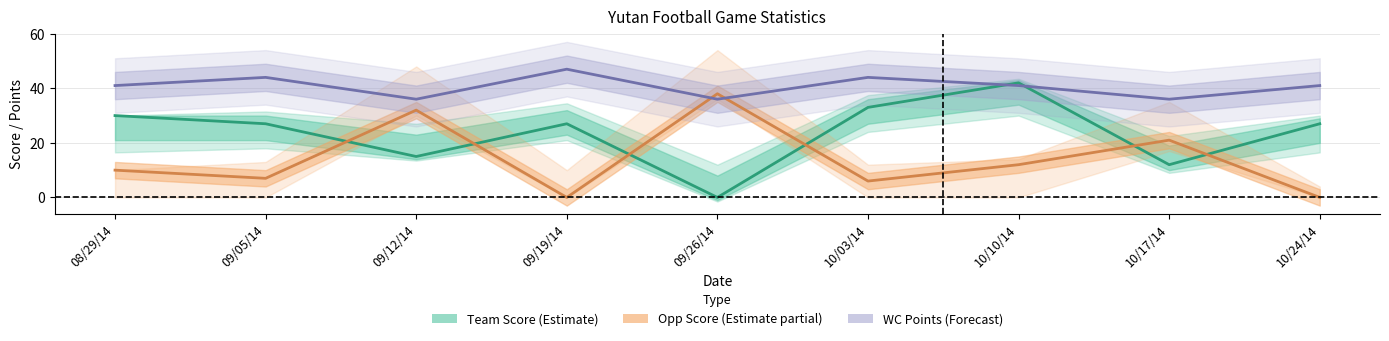

What is the approximate value of WC Points (Forecast) at 10/03/14?

44